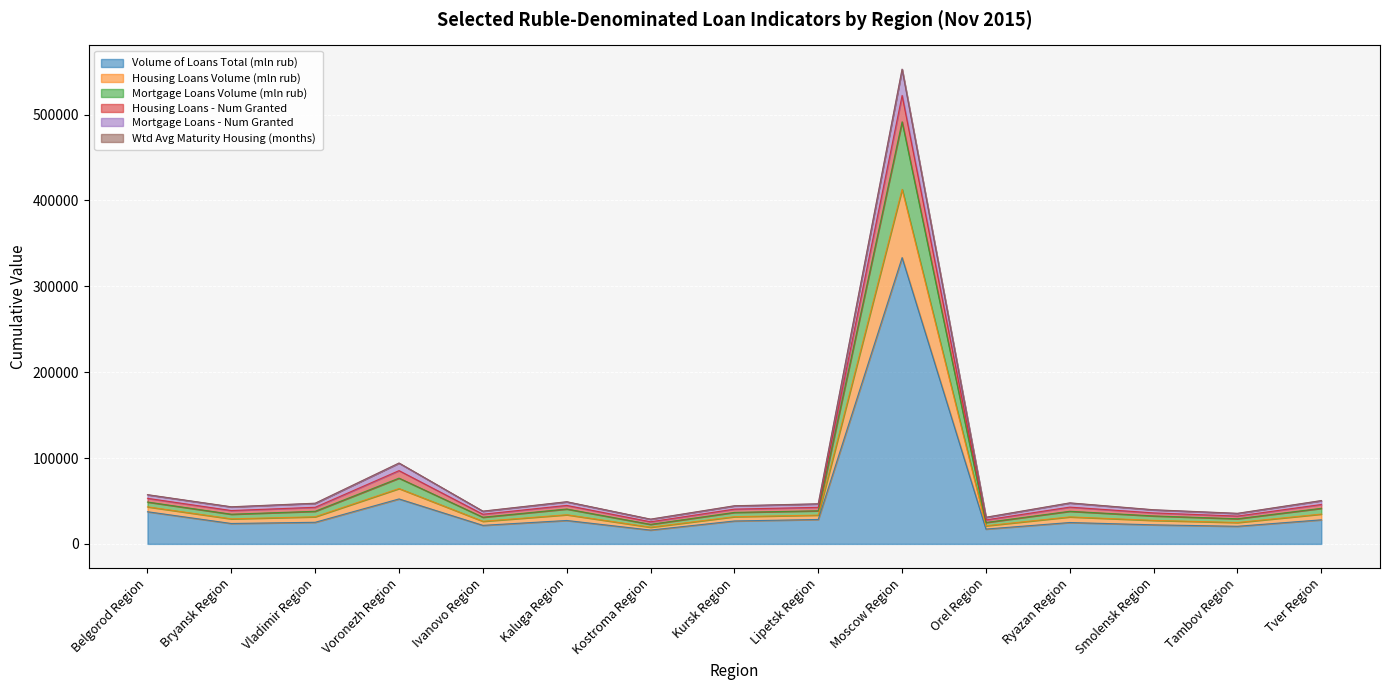

Does the chart display data point markers on the line(s)?

No